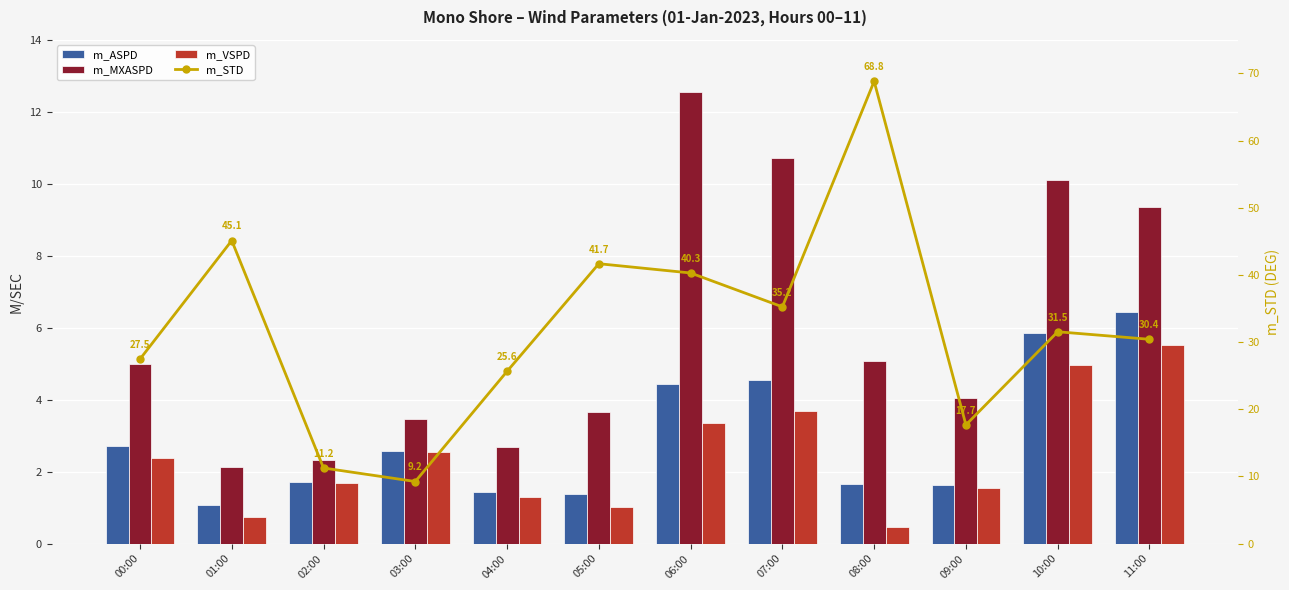

What is the spread (max minus min) of values at 09:00?

16.1